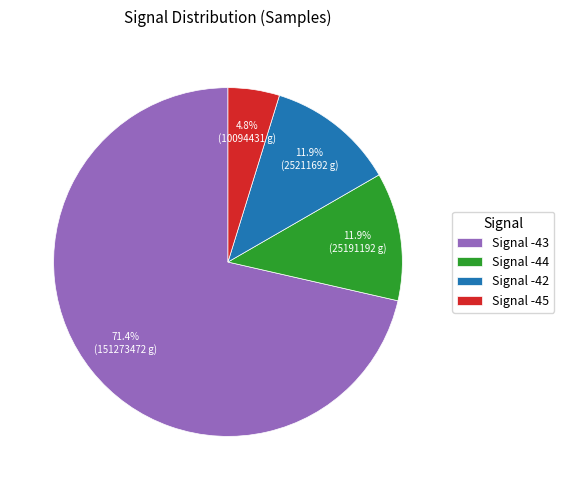

Which category has the smallest portion of the pie?

Signal -45